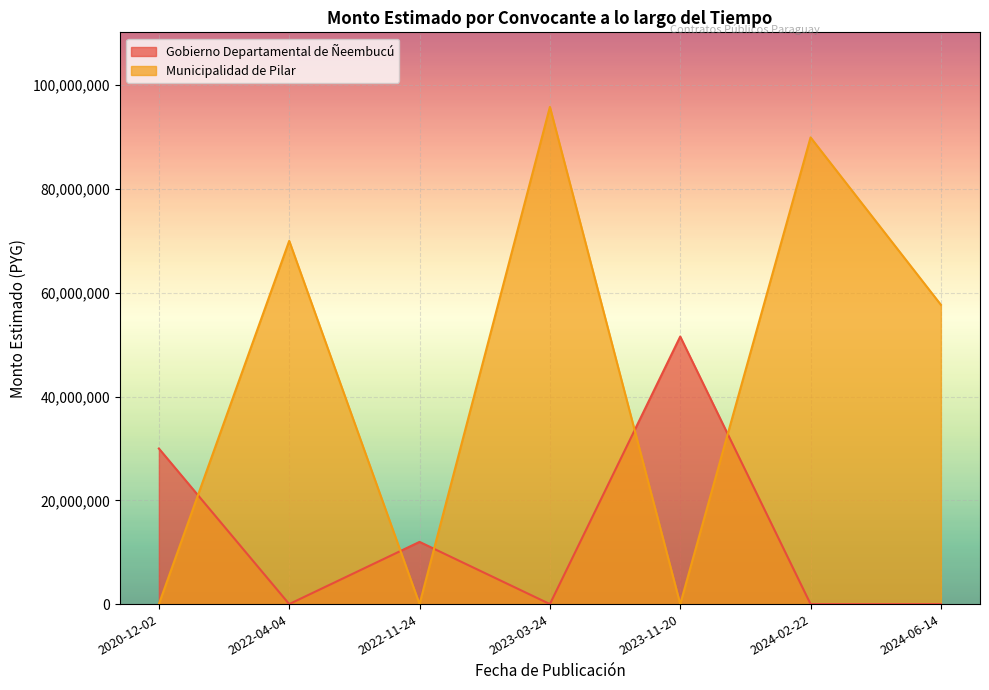

How many lines are shown in the chart?

2